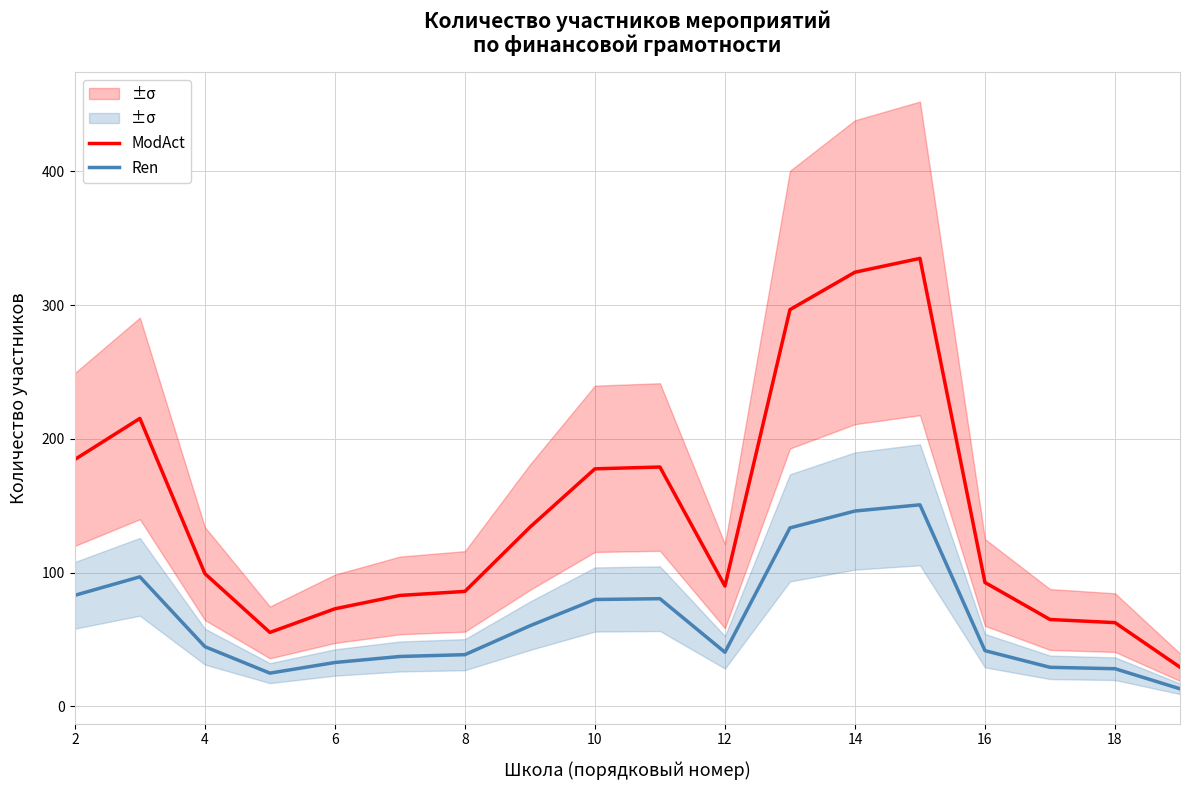

True or false: Ren and ModAct cross at least once.

False